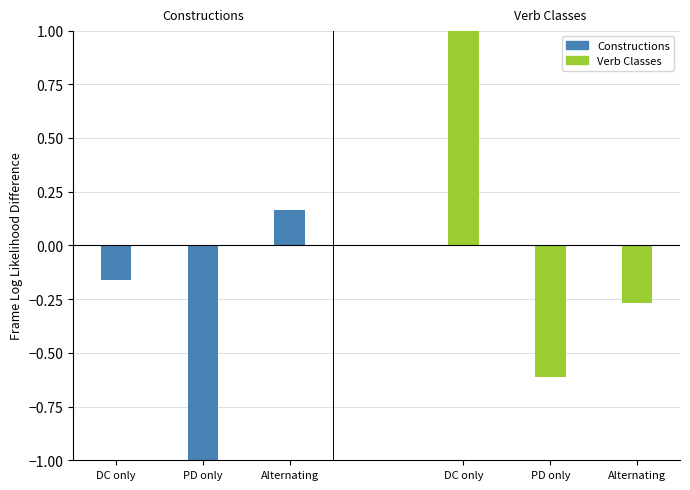

List the series in order of their peak value, highest first.

Verb Classes, Constructions